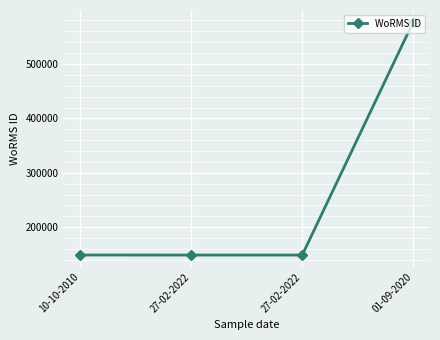

How many series are shown in this chart?

1